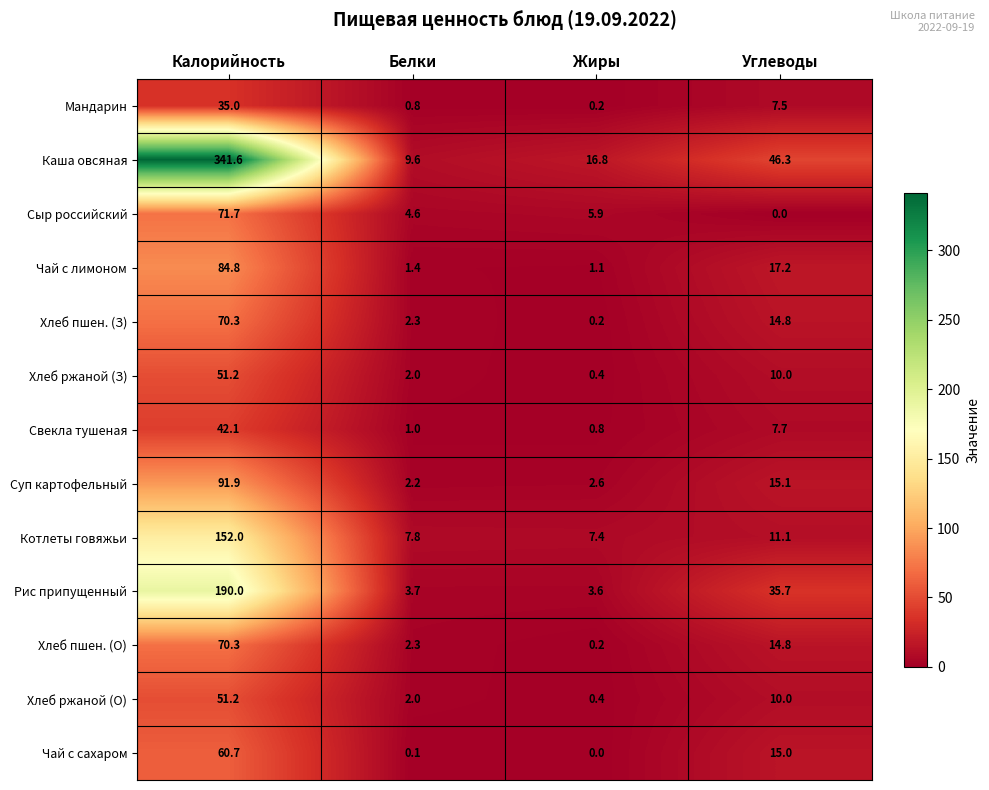

What is the greatest value displayed?

341.6